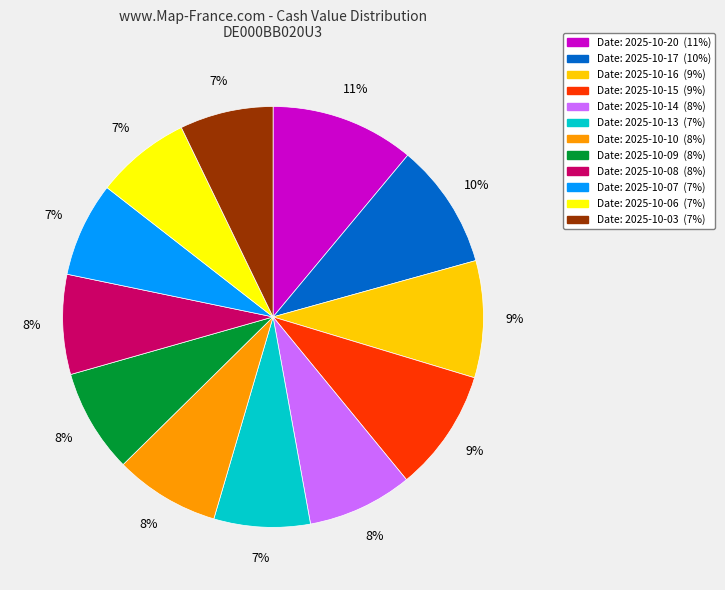

To the nearest percent, what is the difference between the largest and smallest slice percentages?

4%